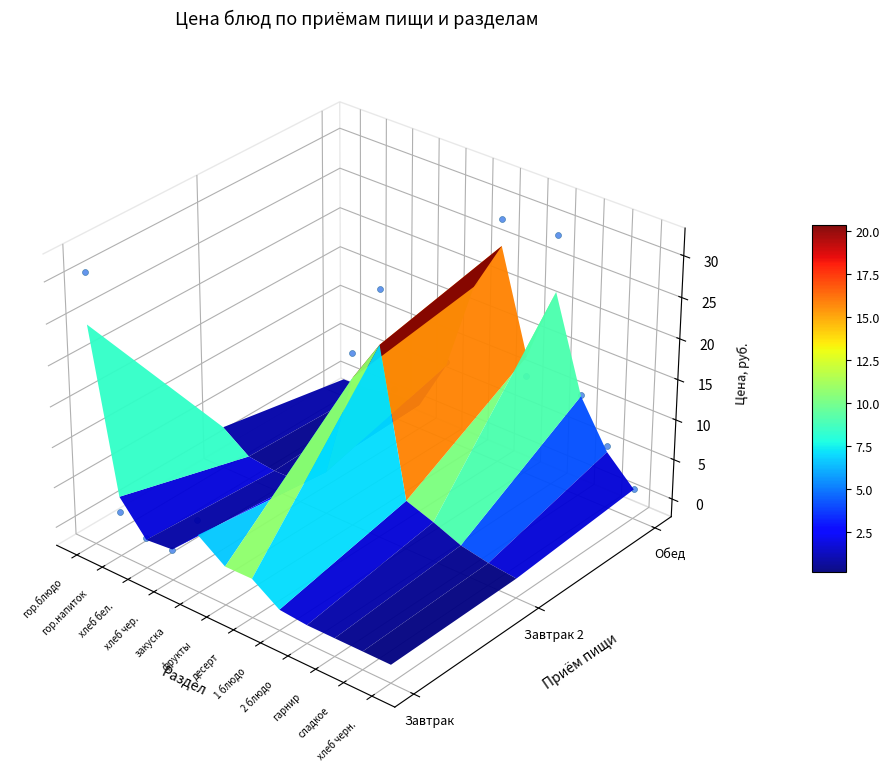

Is the value of Завтрак at фрукты greater than the value of Обед at десерт?

No